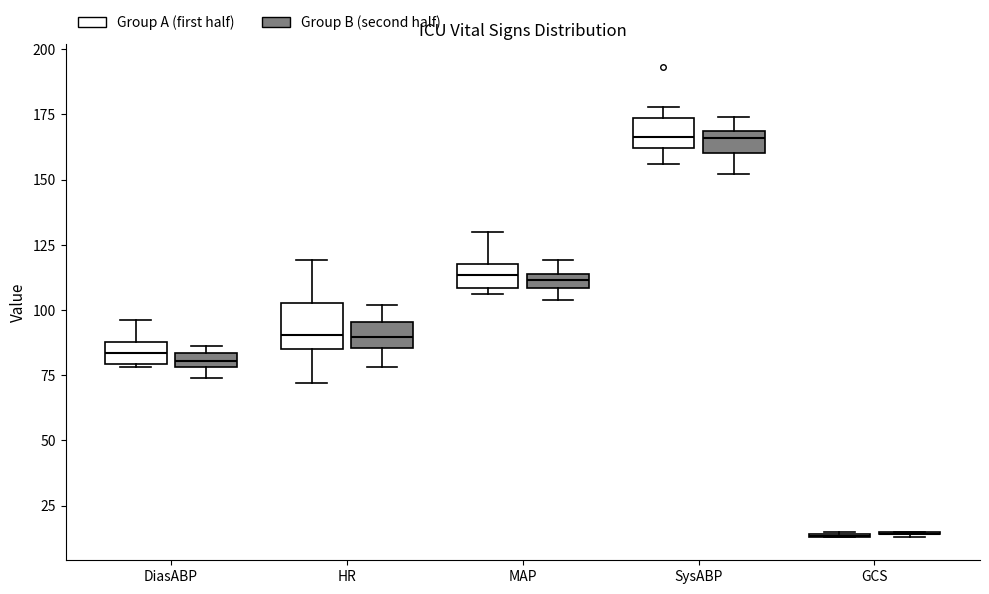

Which box is the tallest, from its lower edge to its upper edge?

HR (Group A (first half))